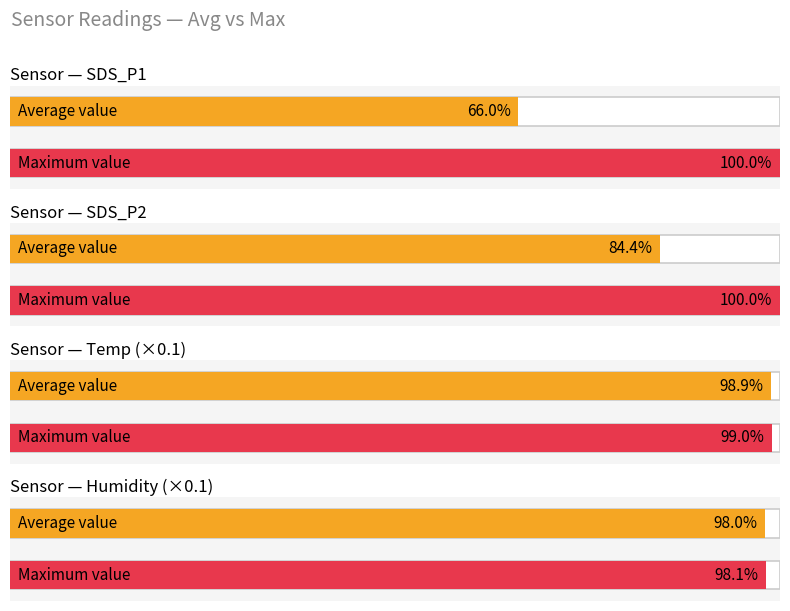

Which series has the widest spread of values?

SDS_P1